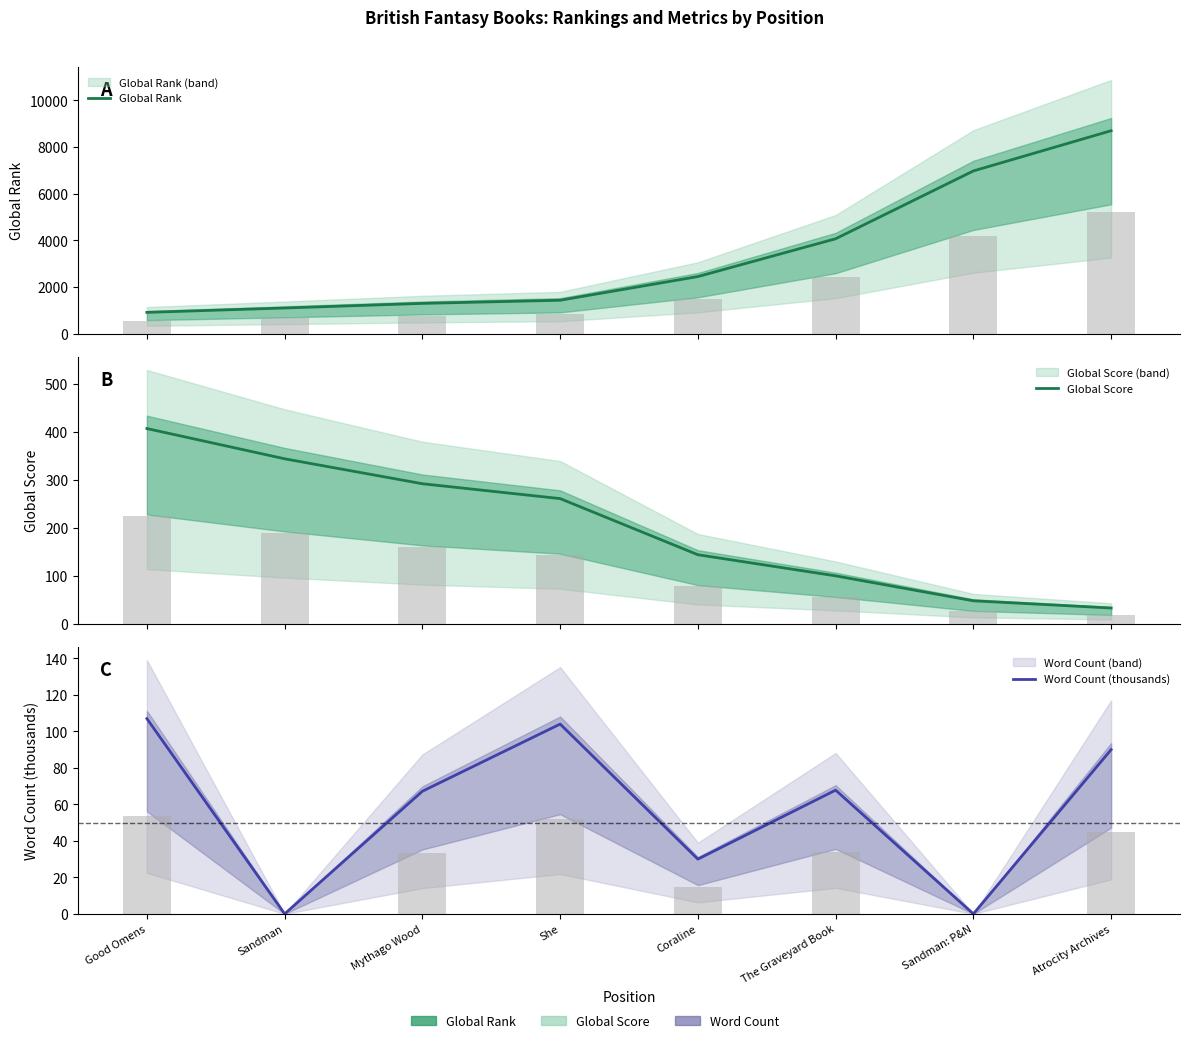

What is the highest value of the Word Count (thousands) series?

107.0